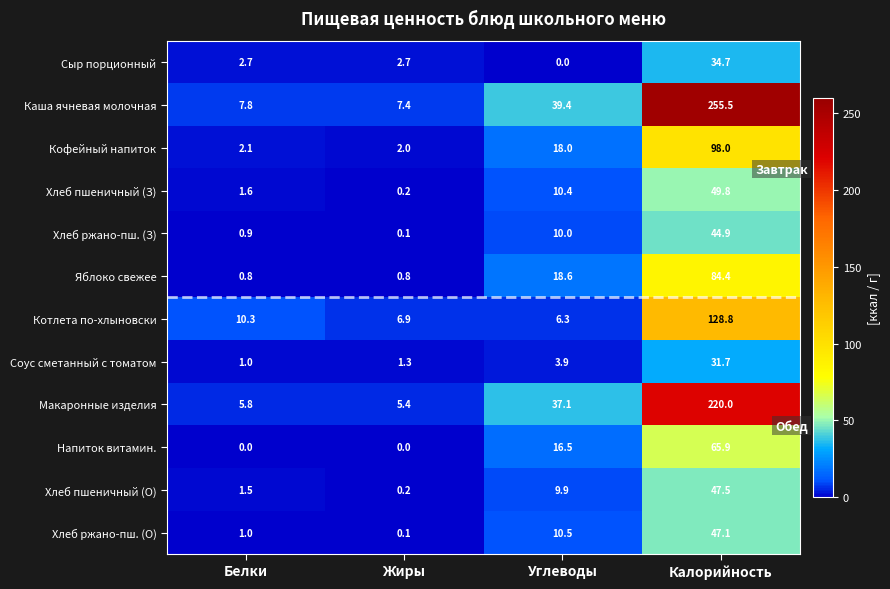

Is it true that Яблоко свежее equals 18.6 at Углеводы?

True